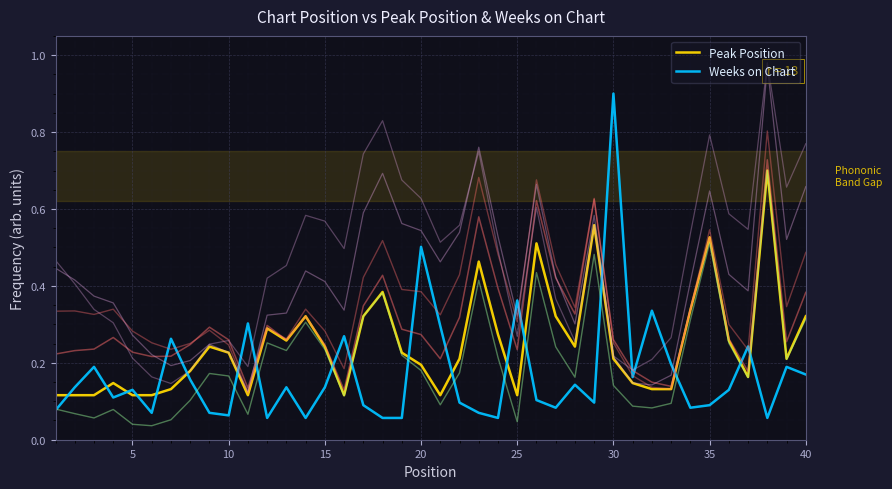

How many Peak Position values are between 0 and 1?

40